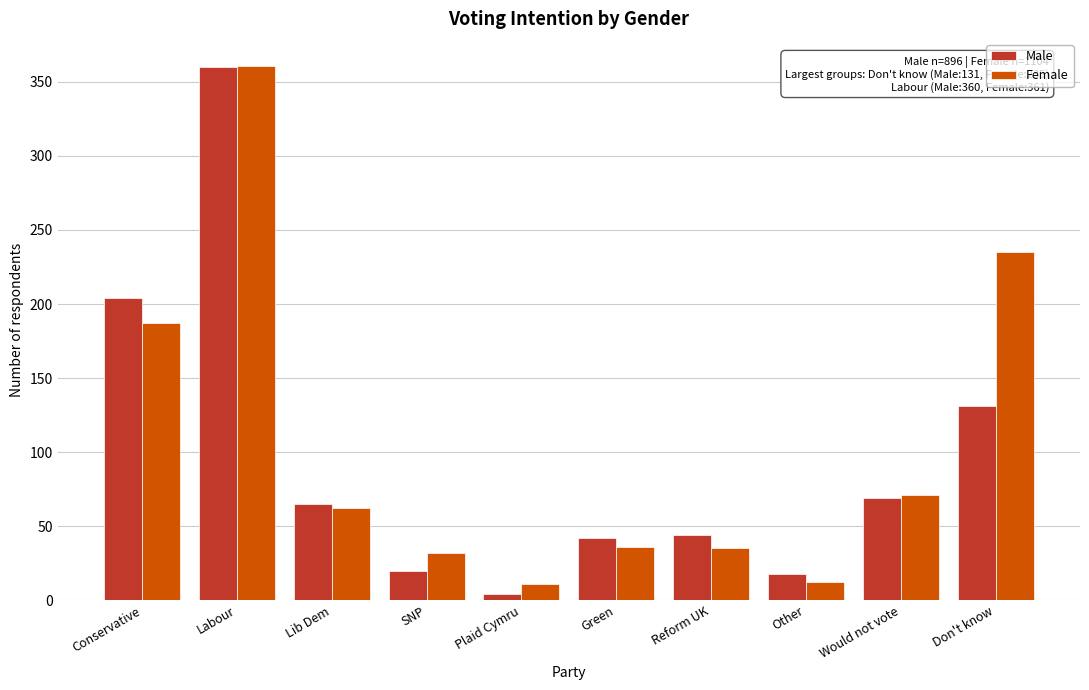

Which series changed the most between Labour and SNP?

Male